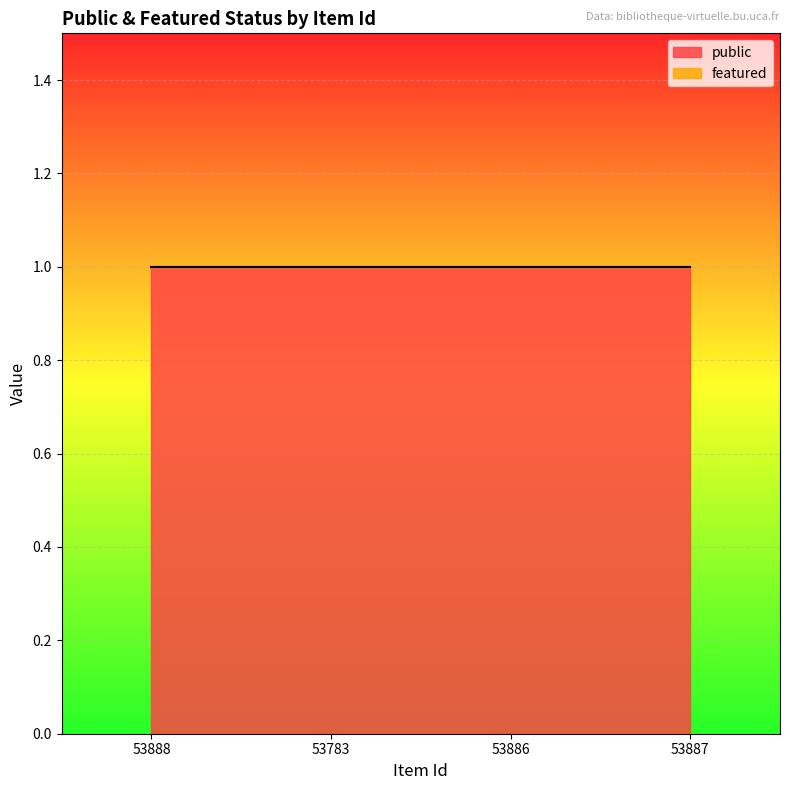

What is the label of the 3rd point from the right?

53783